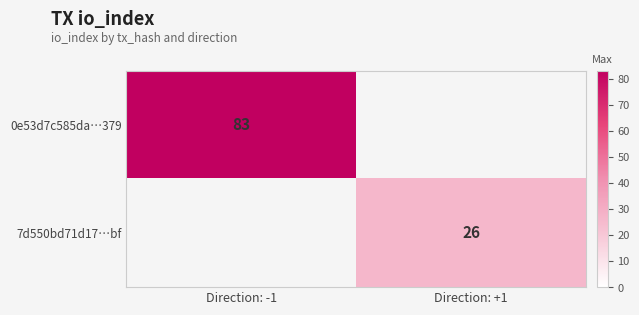

The 7d550bd71d17…bf series shows 39 at Direction: +1. True or false?

False